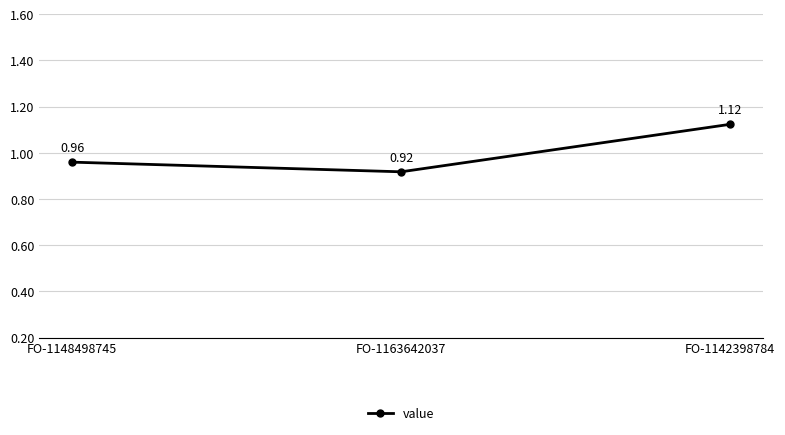

What is the difference between the values at FO-1163642037 and FO-1142398784?

0.2